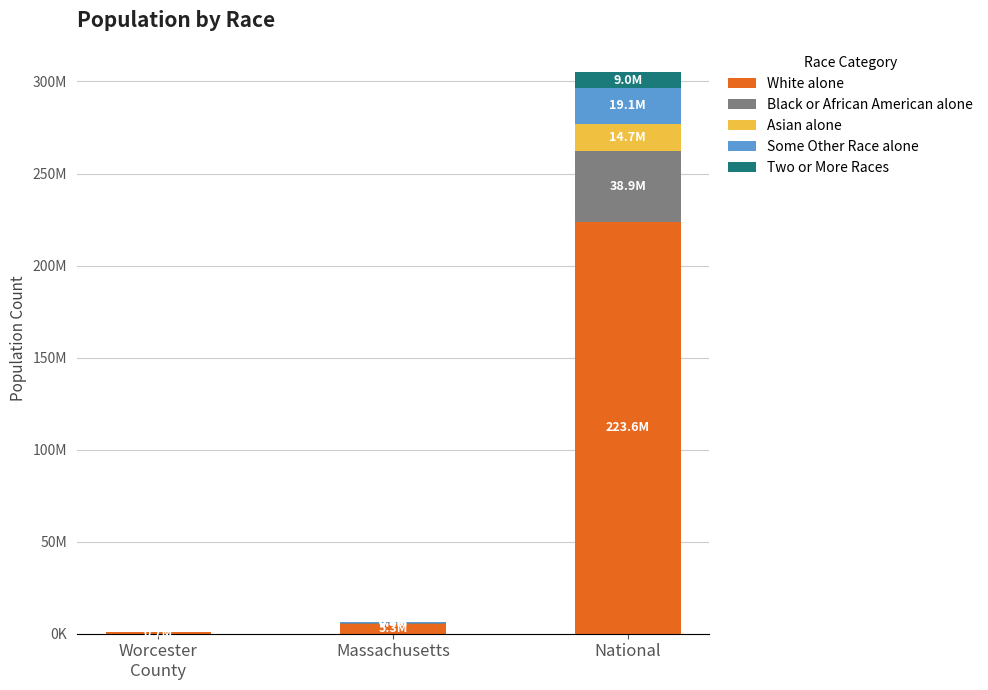

Does the chart contain stacked bars?

Yes